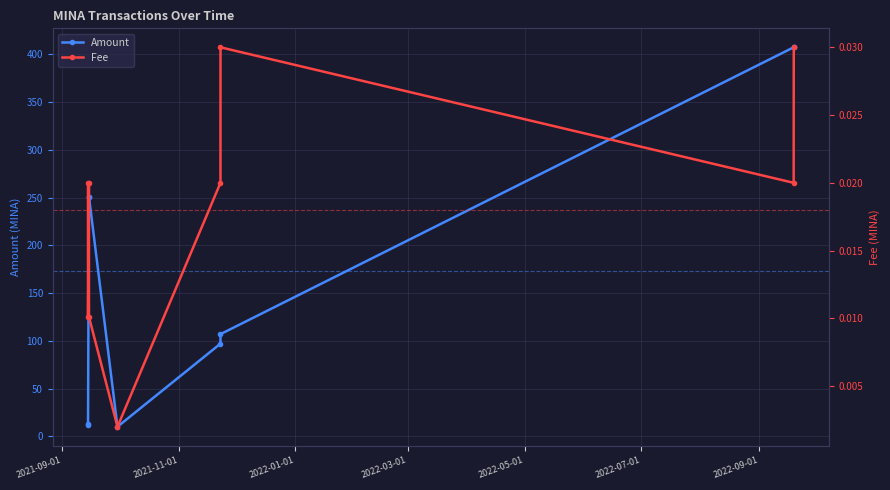

What is the lowest value of the Amount series?

10.0